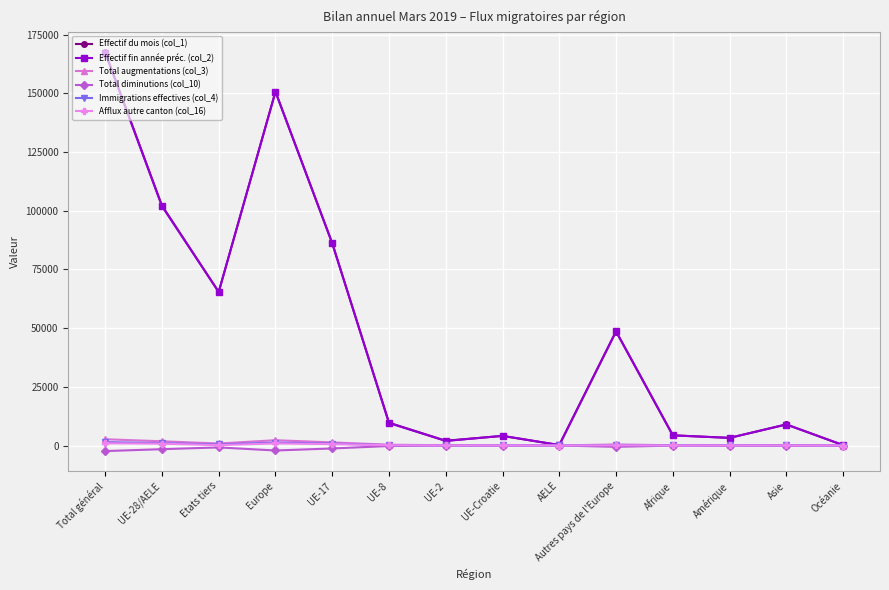

Is it true that Effectif du mois (col_1) equals 48561 at Autres pays de l'Europe?

True